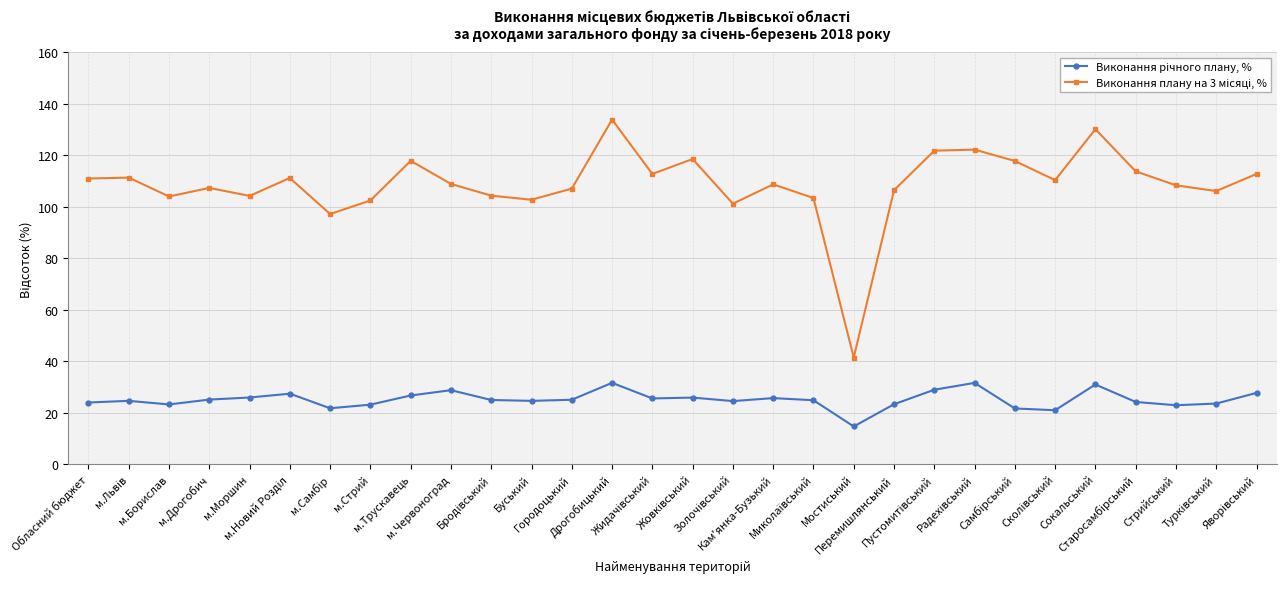

Count the number of data series in this chart.

2